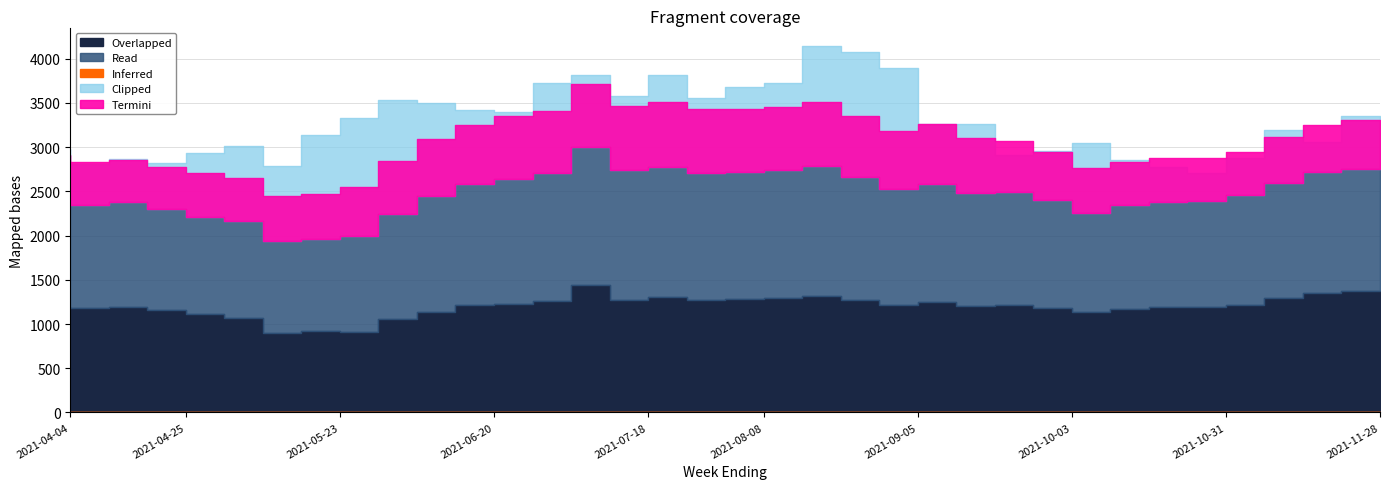

In Clipped, how many points are higher than both neighbors (excluding endpoints)?

8